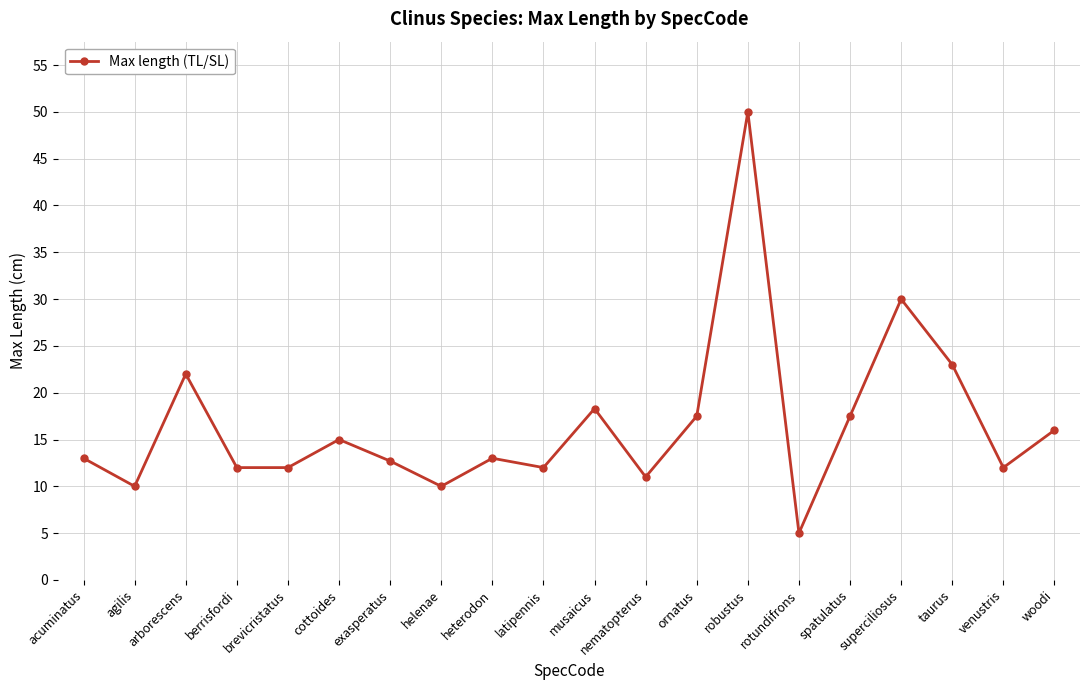

Is it true that the value at venustris is 18.9?

False